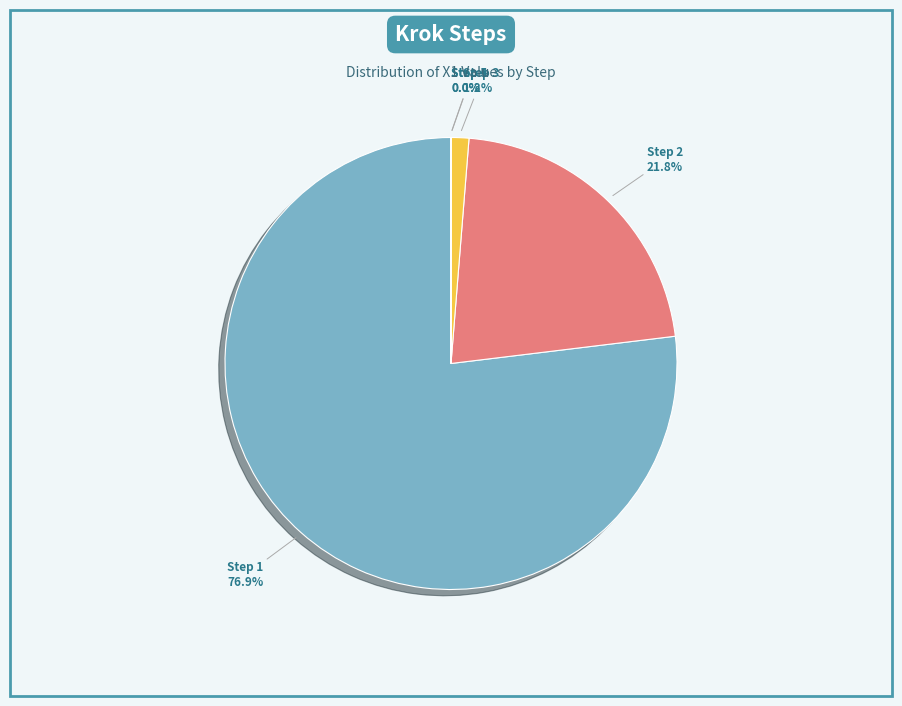

Which category accounts for the majority?

Step 1